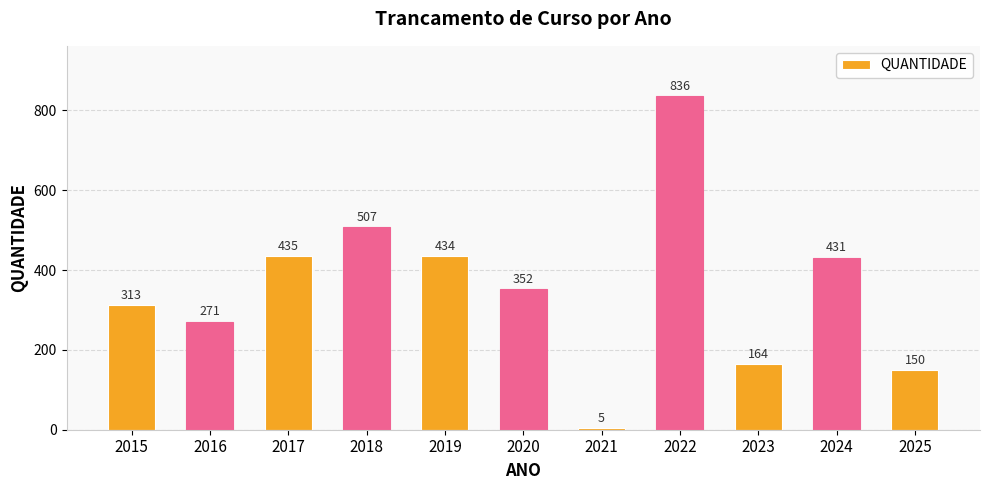

Does the chart contain stacked bars?

No